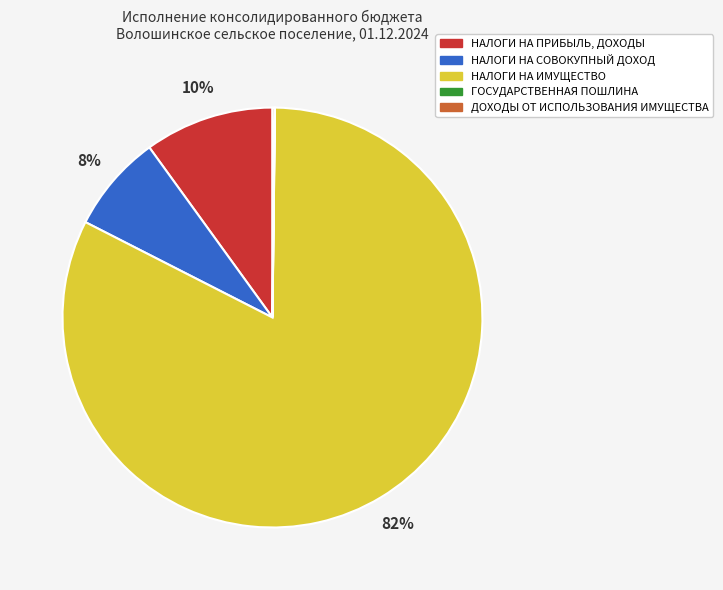

Approximately how many times larger is the value at НАЛОГИ НА СОВОКУПНЫЙ ДОХОД compared to НАЛОГИ НА ПРИБЫЛЬ, ДОХОДЫ?

0.8